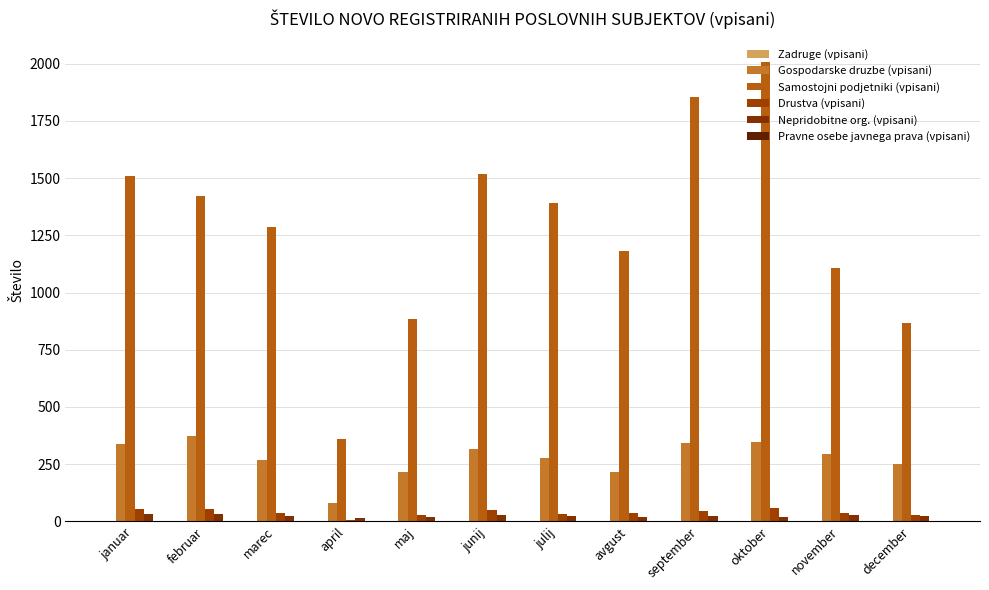

How many groups of bars are there?

12